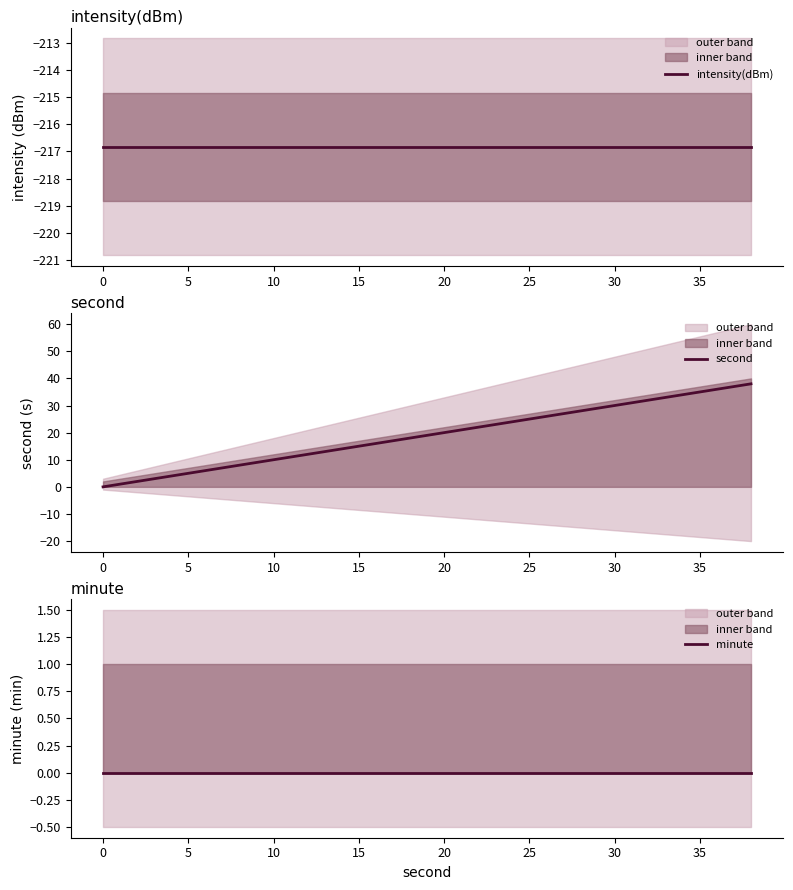

Which series has the widest spread of values?

second